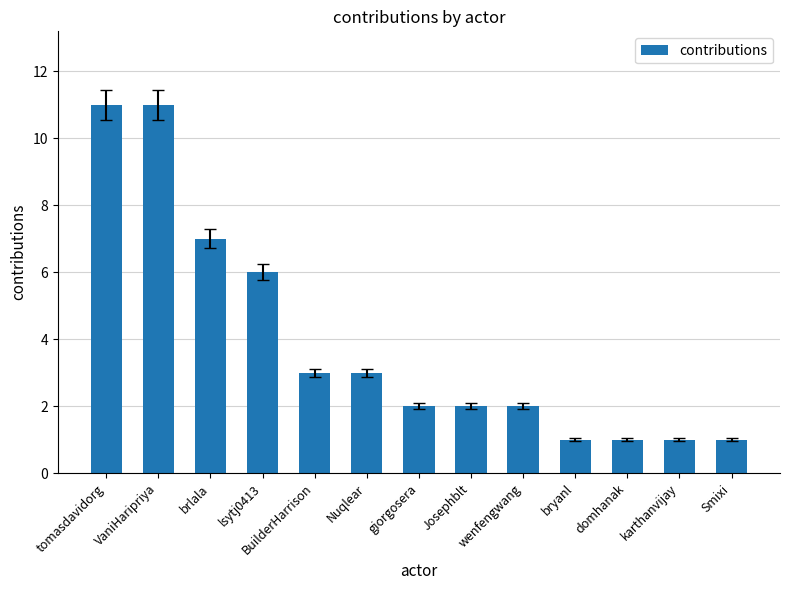

Which has a higher value, Josephblt or karthanvijay?

Josephblt